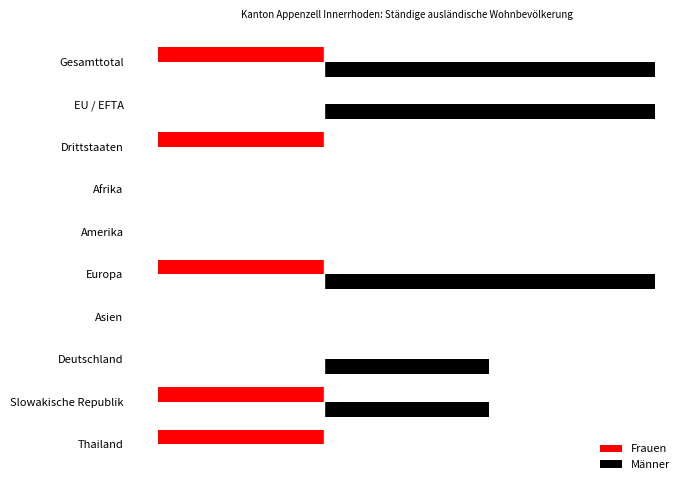

What are all the series names shown in the legend?

Frauen, Männer